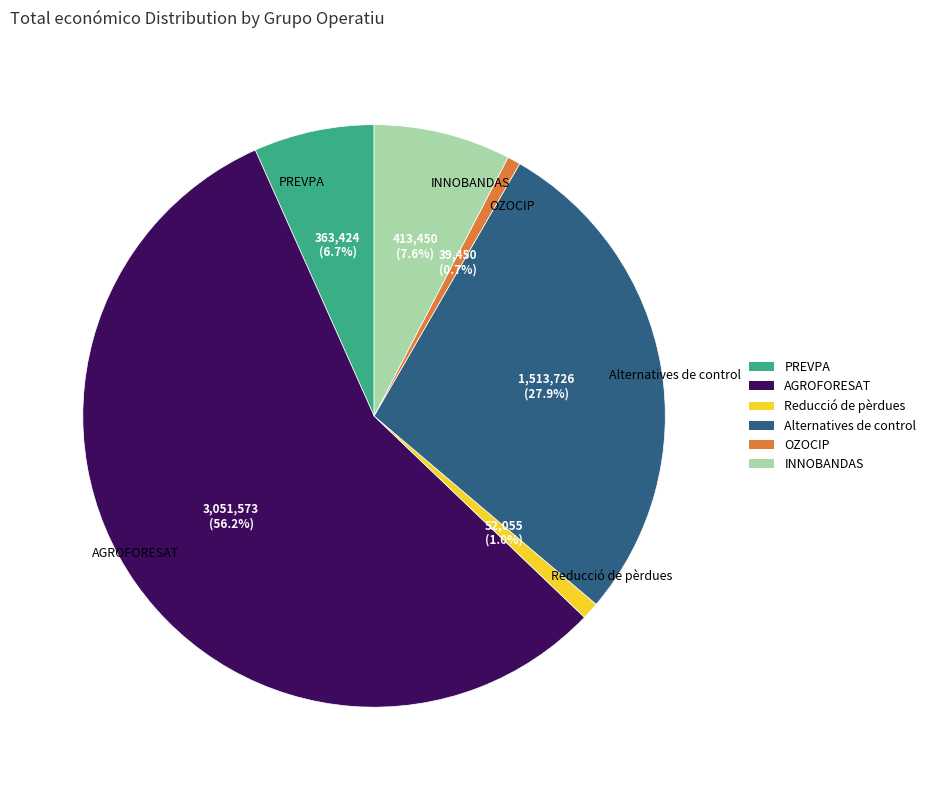

Which category has the biggest portion of the pie?

AGROFORESAT